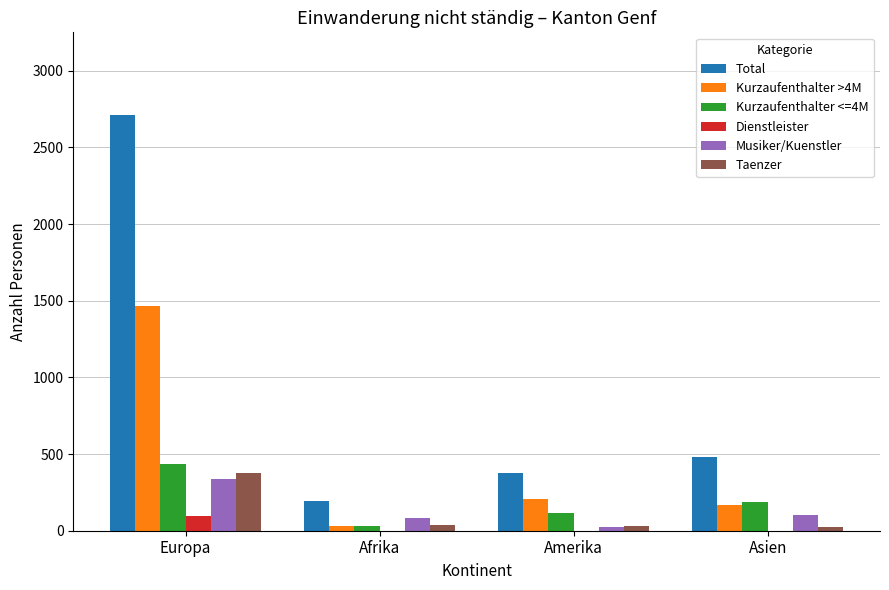

At which category is the sum across all series the highest?

Europa